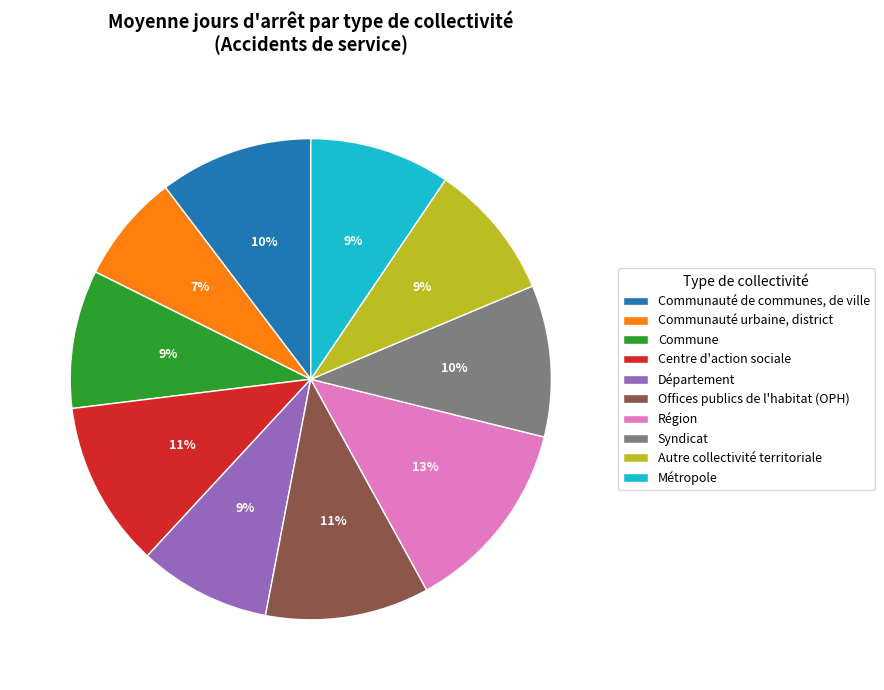

To the nearest percent, what portion does Centre d'action sociale represent?

11%